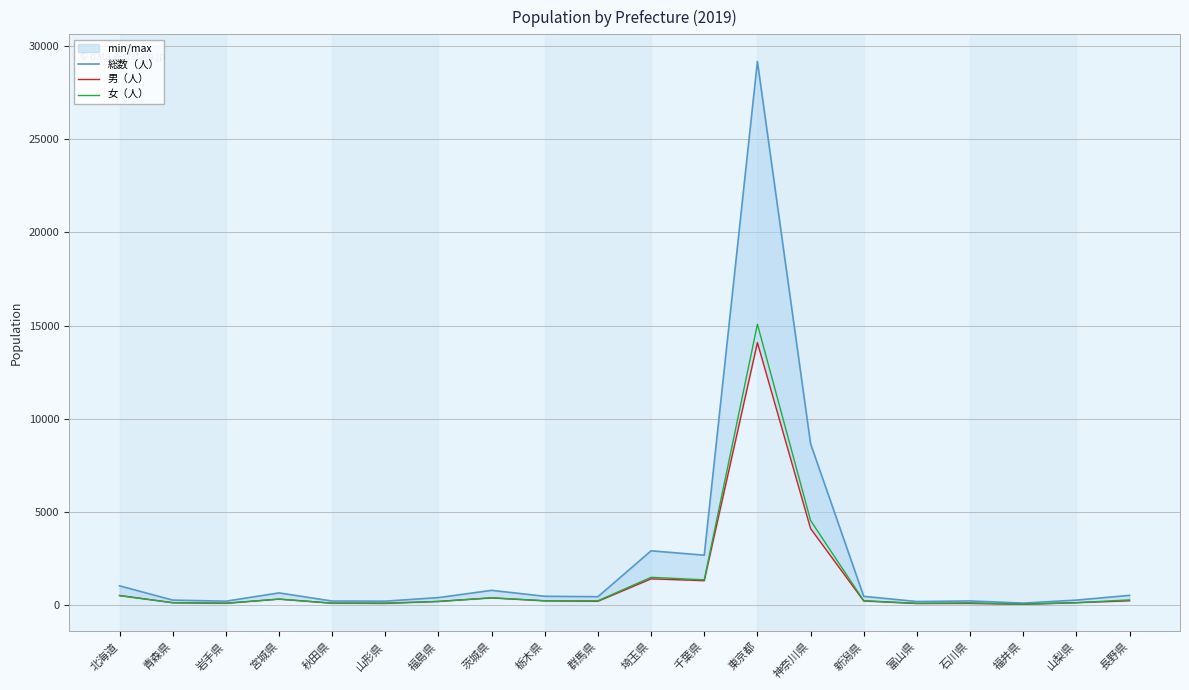

At how many categories does at least one series exceed 24060?

1